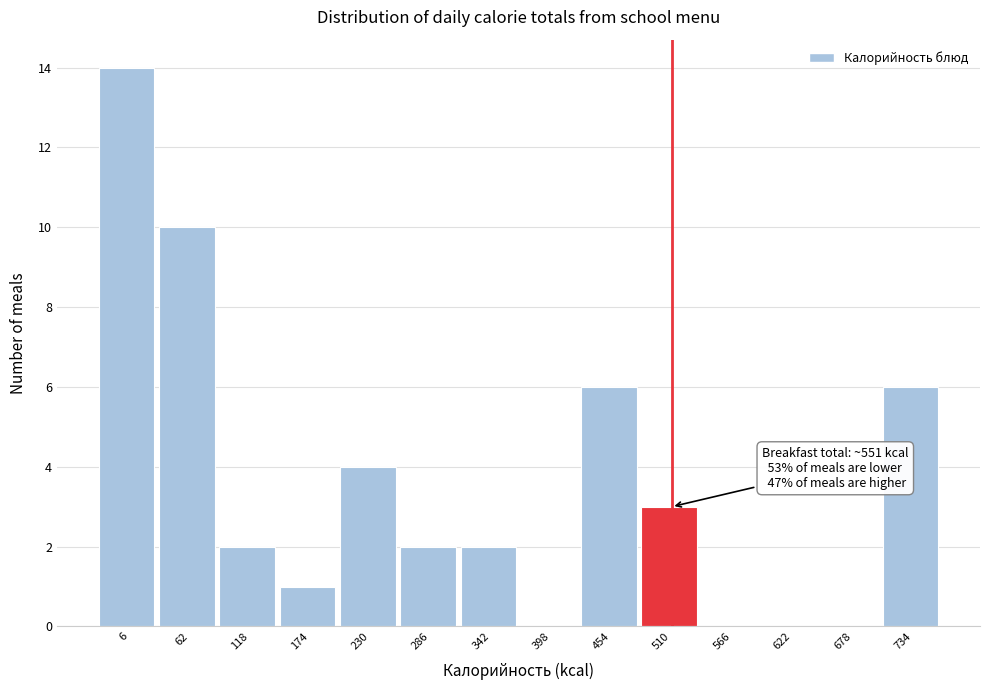

Reading right to left, extract all data points from this chart.

734=6	678=0	622=0	566=0	510=3	454=6	398=0	342=2	286=2	230=4	174=1	118=2	62=10	6=14